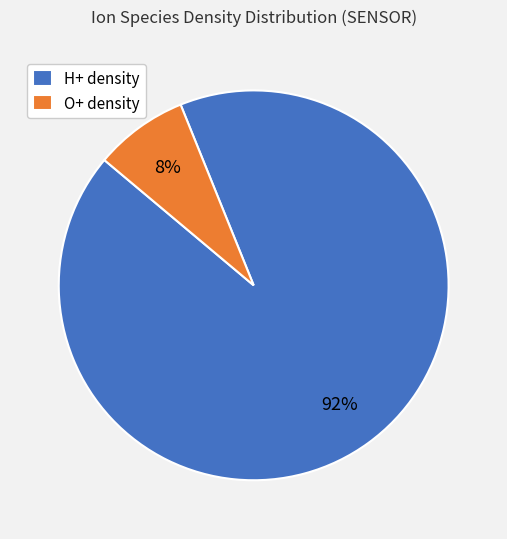

Which category accounts for the majority?

H+ density